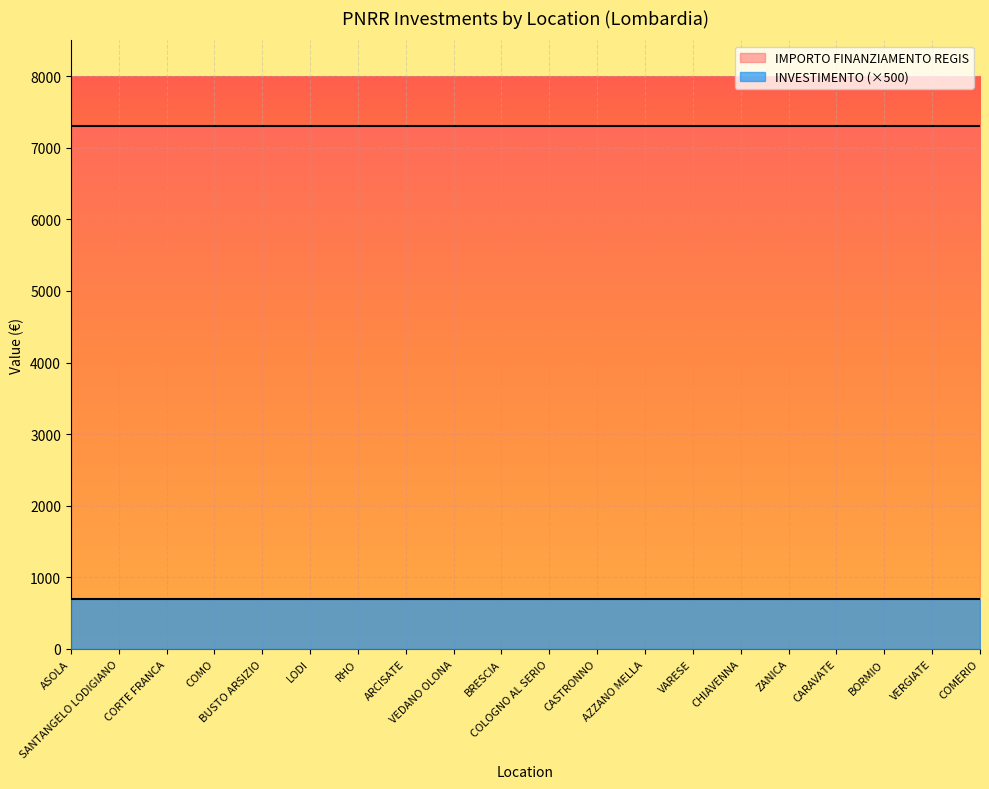

True or false: IMPORTO FINANZIAMENTO REGIS and INVESTIMENTO cross at least once.

False